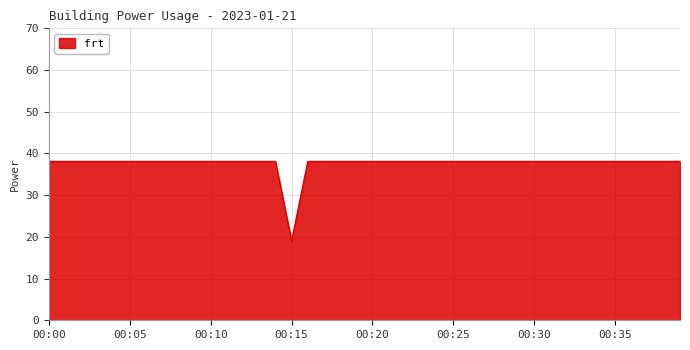

How many lines are shown in the chart?

1